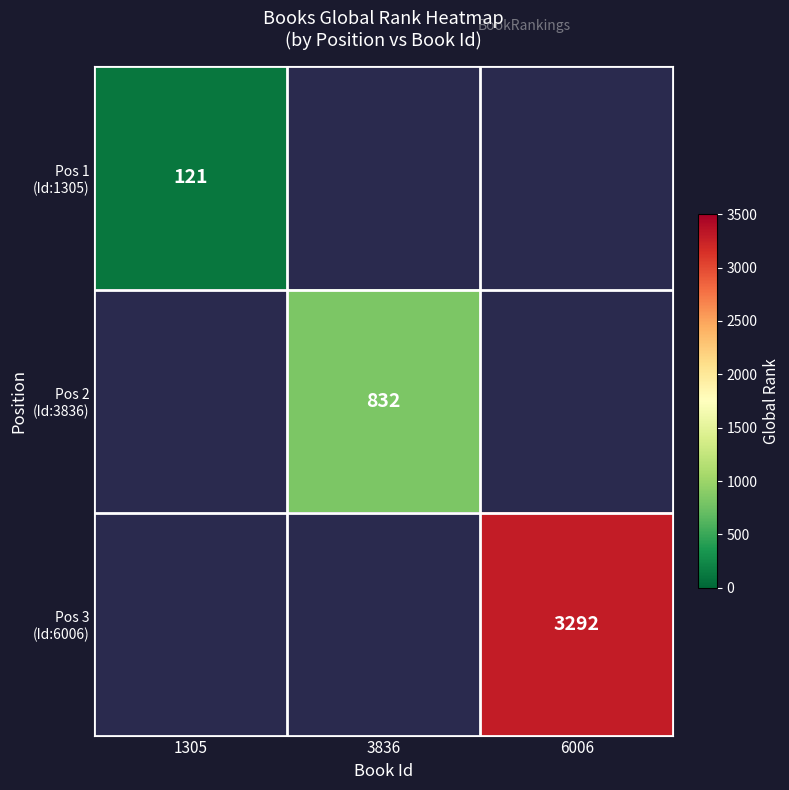

Which label corresponds to the smallest value in the chart?

1305